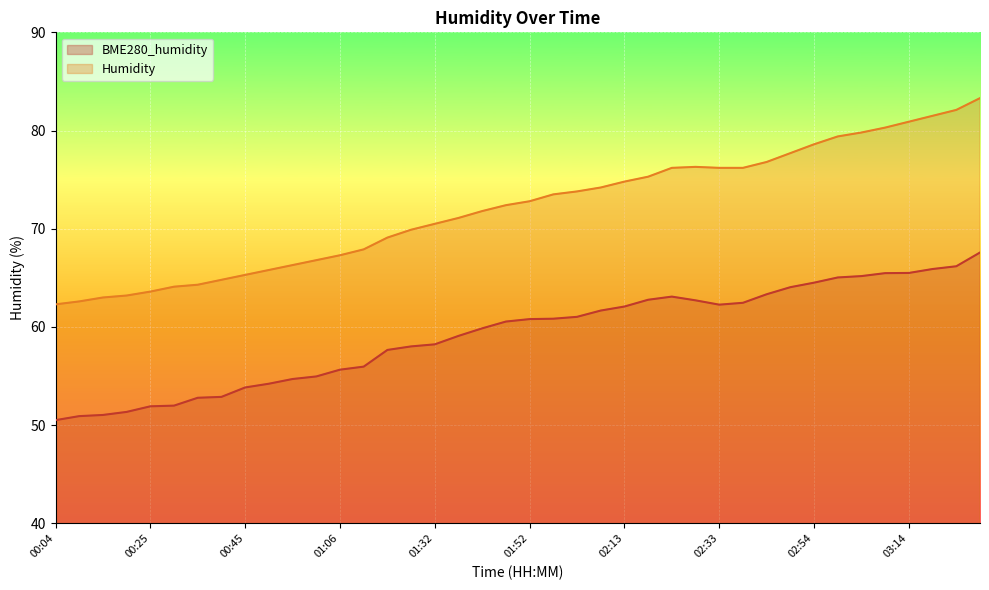

At which label does BME280_humidity reach its peak?

03:29